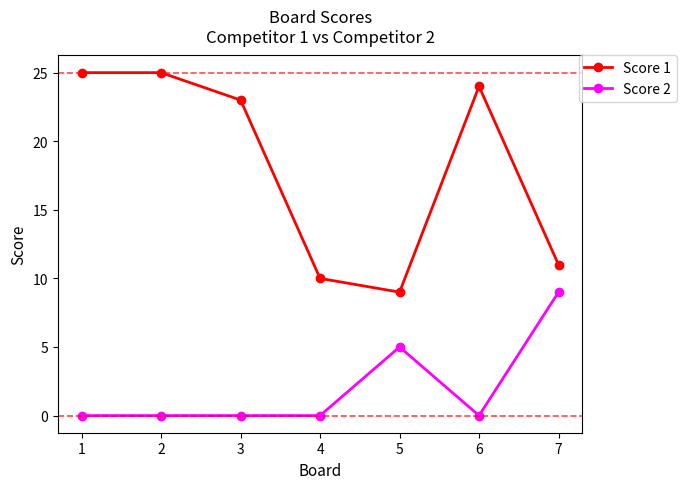

What is the value of the Score 1 point at the 7th from the left?

11